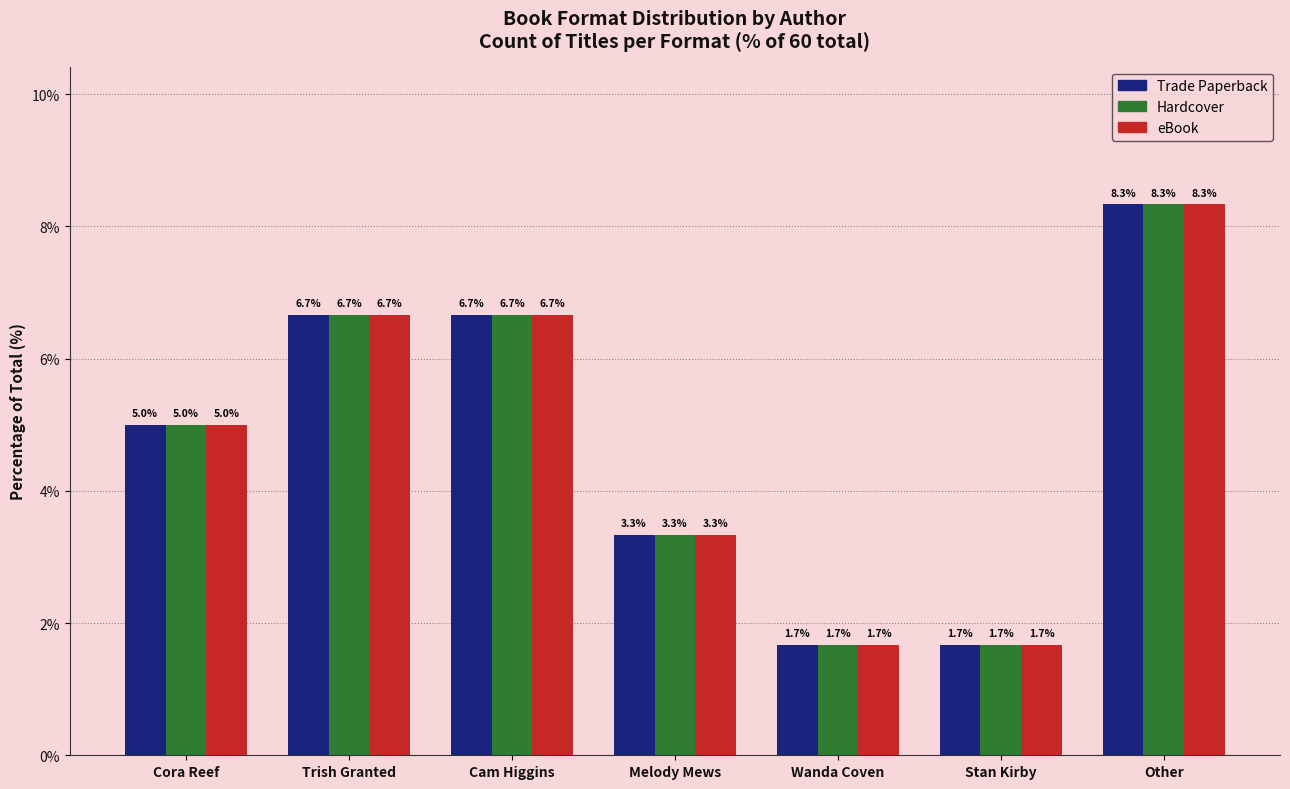

What position from the left is Cam Higgins?

3